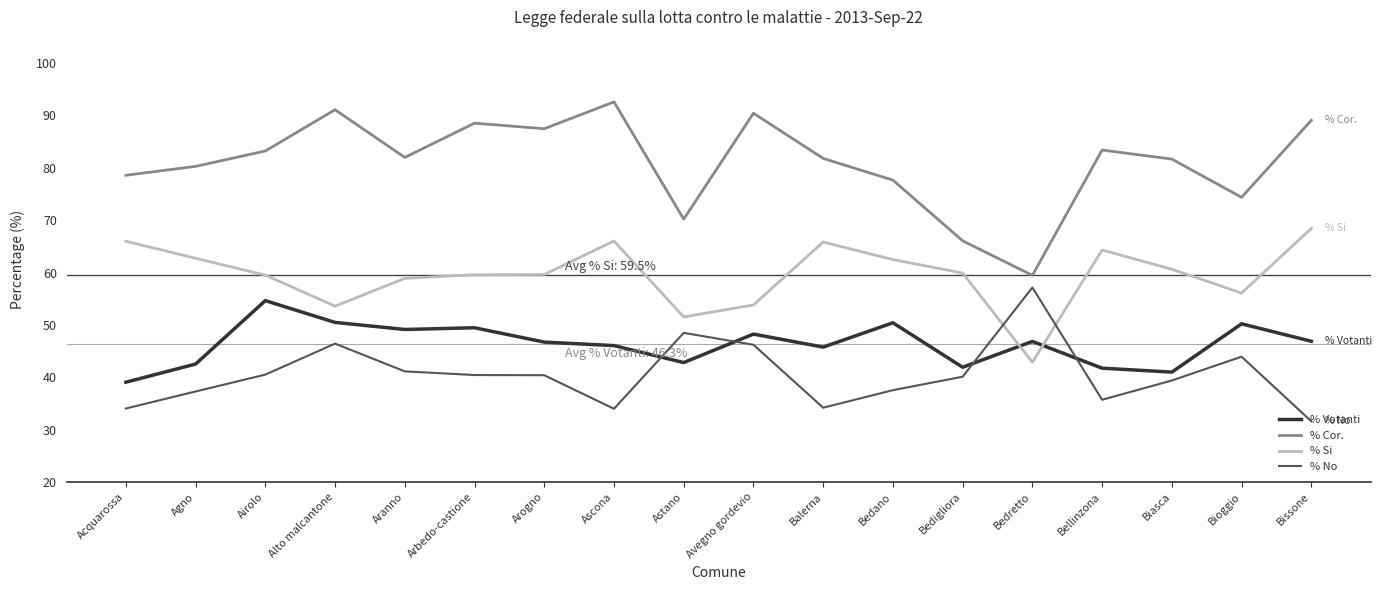

What value does the % Si series have at Astano?

51.5